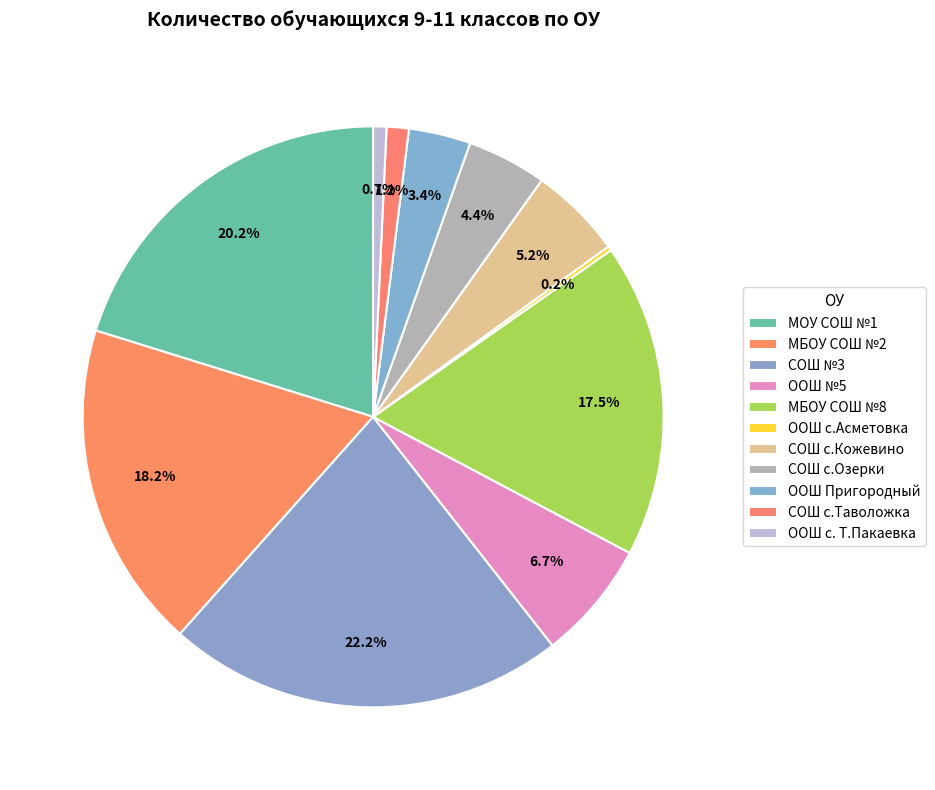

Which slice is the smallest?

ООШ с.Асметовка